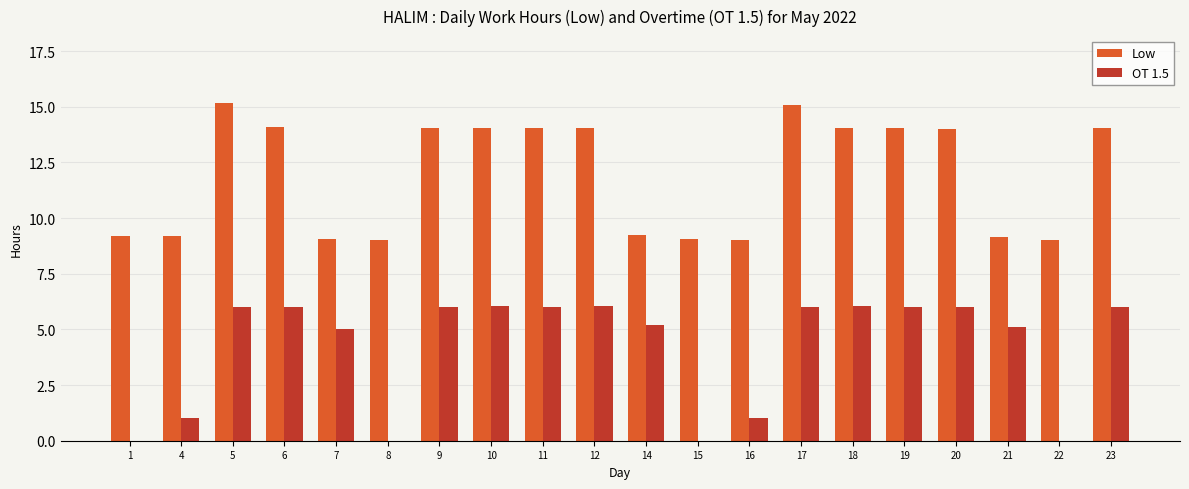

What is the greatest value displayed?

15.2